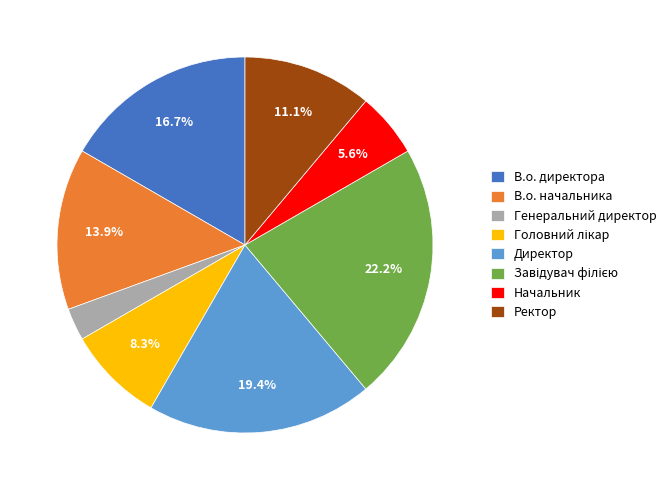

Approximately how many times larger is the value at Ректор compared to Генеральний директор?

4.0